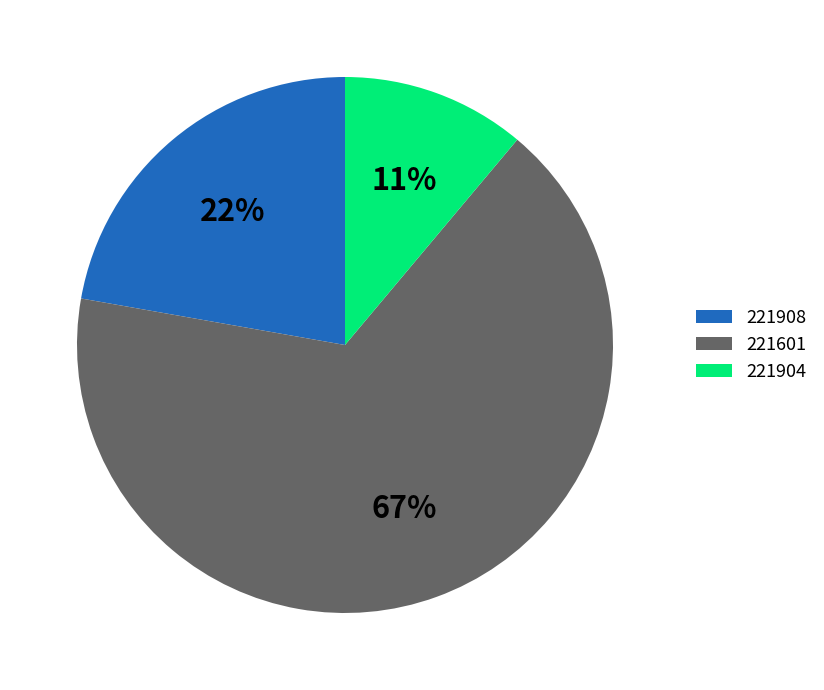

True or false: 221601 accounts for 57% of the total.

False